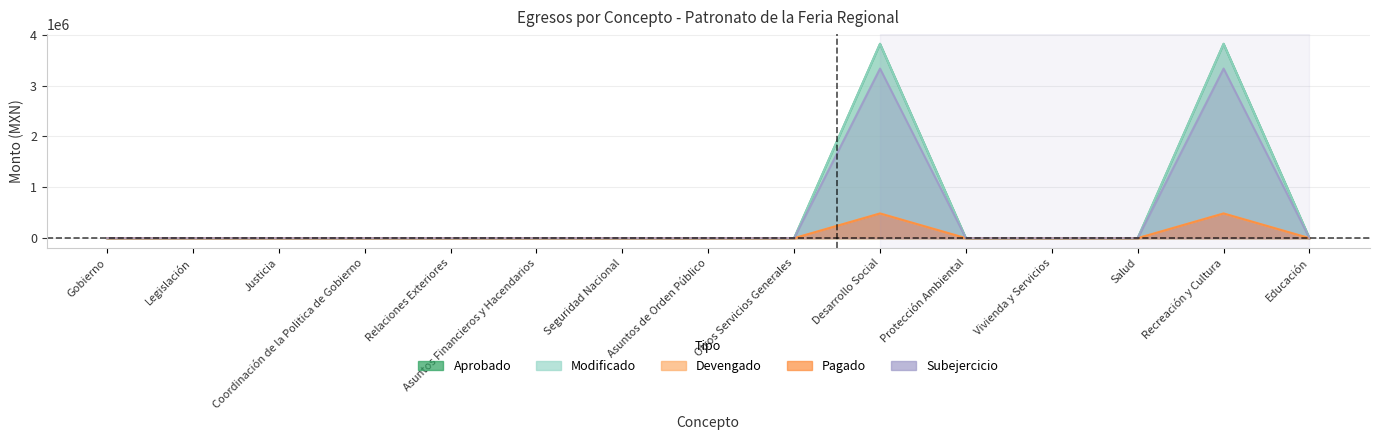

Reading left to right, transcribe all the data shown in this chart.

Aprobado: Gobierno=0.0	Legislación=0.0	Justicia=0.0	Coordinación de la Politica de Gobierno=0.0	Relaciones Exteriores=0.0	Asuntos Financieros y Hacendarios=0.0	Seguridad Nacional=0.0	Asuntos de Orden Público=0.0	Otros Servicios Generales=0.0	Desarrollo Social=3820000.0	Protección Ambiental=0.0	Vivienda y Servicios=0.0	Salud=0.0	Recreación y Cultura=3820000.0	Educación=0.0
Modificado: Gobierno=0.0	Legislación=0.0	Justicia=0.0	Coordinación de la Politica de Gobierno=0.0	Relaciones Exteriores=0.0	Asuntos Financieros y Hacendarios=0.0	Seguridad Nacional=0.0	Asuntos de Orden Público=0.0	Otros Servicios Generales=0.0	Desarrollo Social=3820000.0	Protección Ambiental=0.0	Vivienda y Servicios=0.0	Salud=0.0	Recreación y Cultura=3820000.0	Educación=0.0
Devengado: Gobierno=0.0	Legislación=0.0	Justicia=0.0	Coordinación de la Politica de Gobierno=0.0	Relaciones Exteriores=0.0	Asuntos Financieros y Hacendarios=0.0	Seguridad Nacional=0.0	Asuntos de Orden Público=0.0	Otros Servicios Generales=0.0	Desarrollo Social=485775.7	Protección Ambiental=0.0	Vivienda y Servicios=0.0	Salud=0.0	Recreación y Cultura=485775.7	Educación=0.0
Pagado: Gobierno=0.0	Legislación=0.0	Justicia=0.0	Coordinación de la Politica de Gobierno=0.0	Relaciones Exteriores=0.0	Asuntos Financieros y Hacendarios=0.0	Seguridad Nacional=0.0	Asuntos de Orden Público=0.0	Otros Servicios Generales=0.0	Desarrollo Social=485775.7	Protección Ambiental=0.0	Vivienda y Servicios=0.0	Salud=0.0	Recreación y Cultura=485775.7	Educación=0.0
Subejercicio: Gobierno=0.0	Legislación=0.0	Justicia=0.0	Coordinación de la Politica de Gobierno=0.0	Relaciones Exteriores=0.0	Asuntos Financieros y Hacendarios=0.0	Seguridad Nacional=0.0	Asuntos de Orden Público=0.0	Otros Servicios Generales=0.0	Desarrollo Social=3334224.4	Protección Ambiental=0.0	Vivienda y Servicios=0.0	Salud=0.0	Recreación y Cultura=3334224.4	Educación=0.0